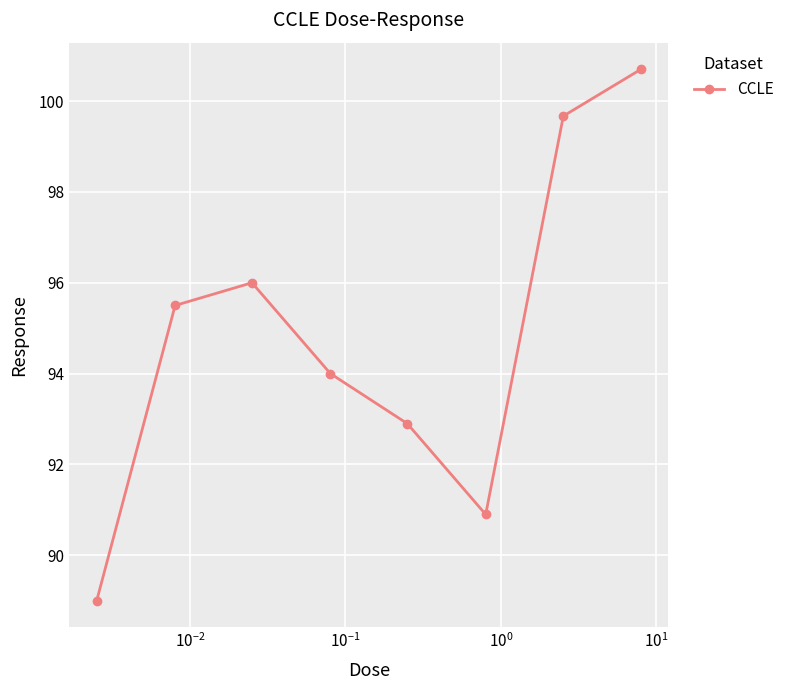

Reading left to right, extract all data points from this chart.

89.0	95.5	96.0	94.0	92.9	90.9	99.7	100.7